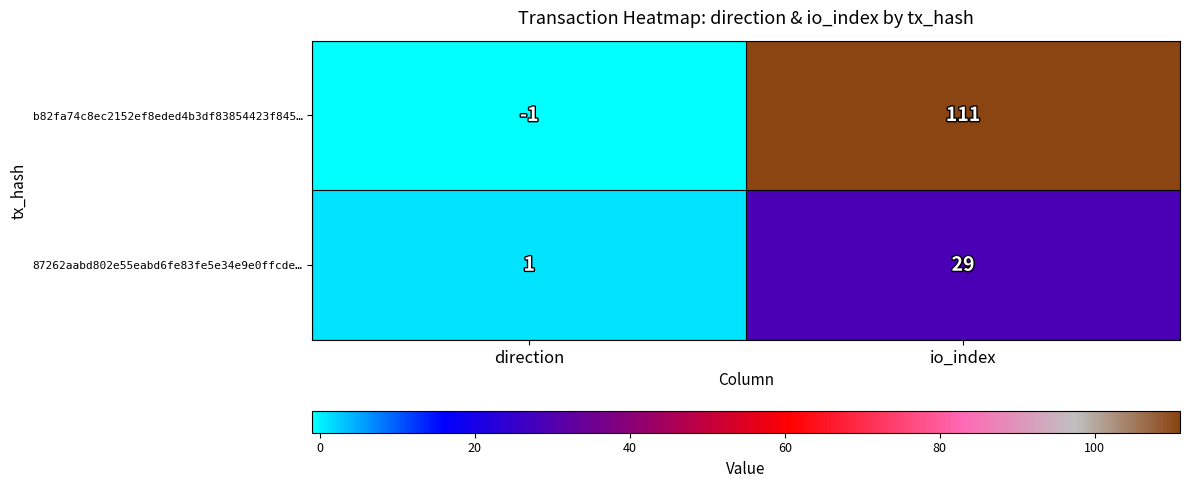

Reading left to right, list all the values displayed in this chart.

b82fa74c8ec2152ef8eded4b3df83854423f845…: -1	111
87262aabd802e55eabd6fe83fe5e34e9e0ffcde…: 1	29